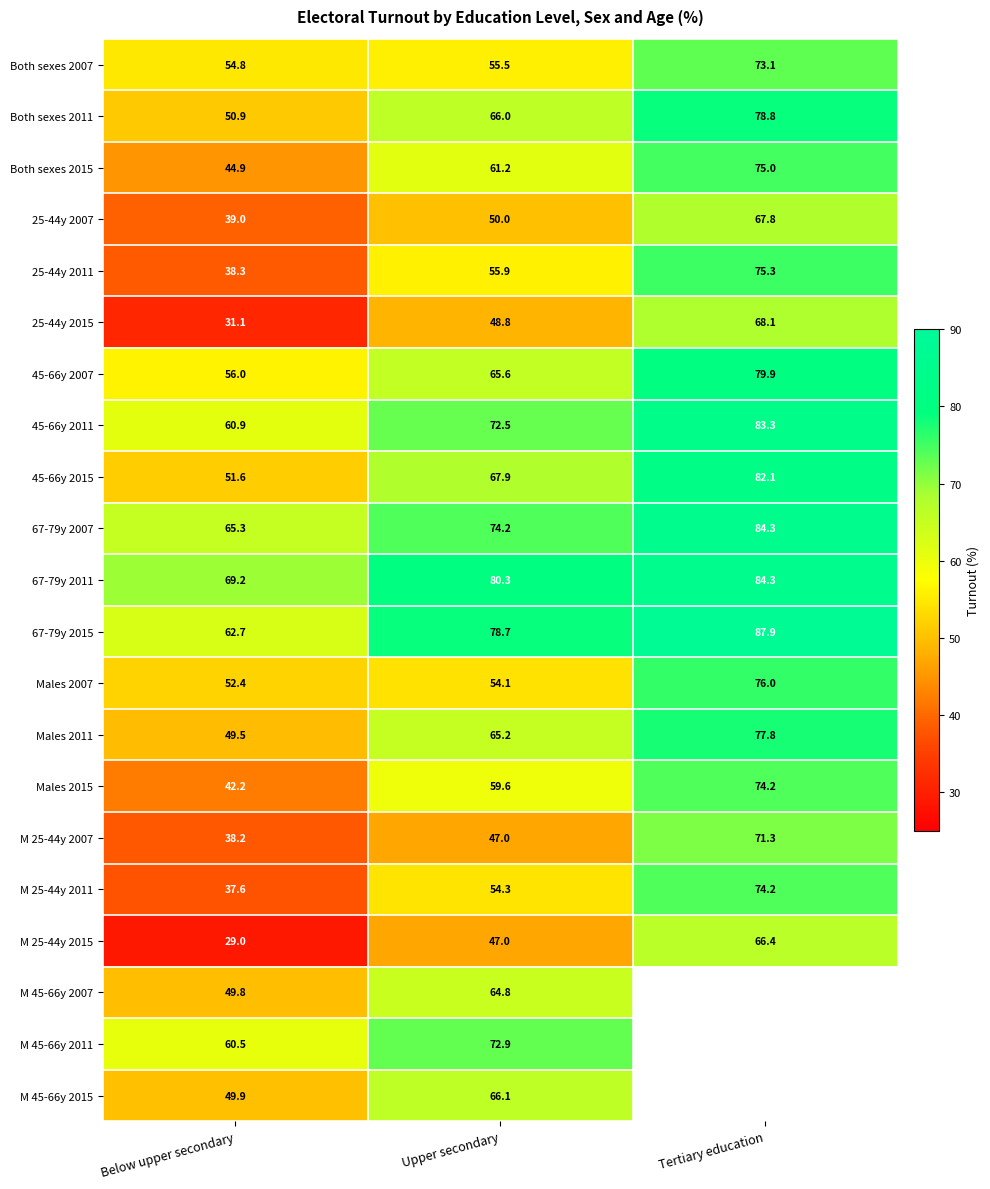

List the labels in order of 25-44y 2007 value, smallest first.

Below upper secondary, Upper secondary, Tertiary education